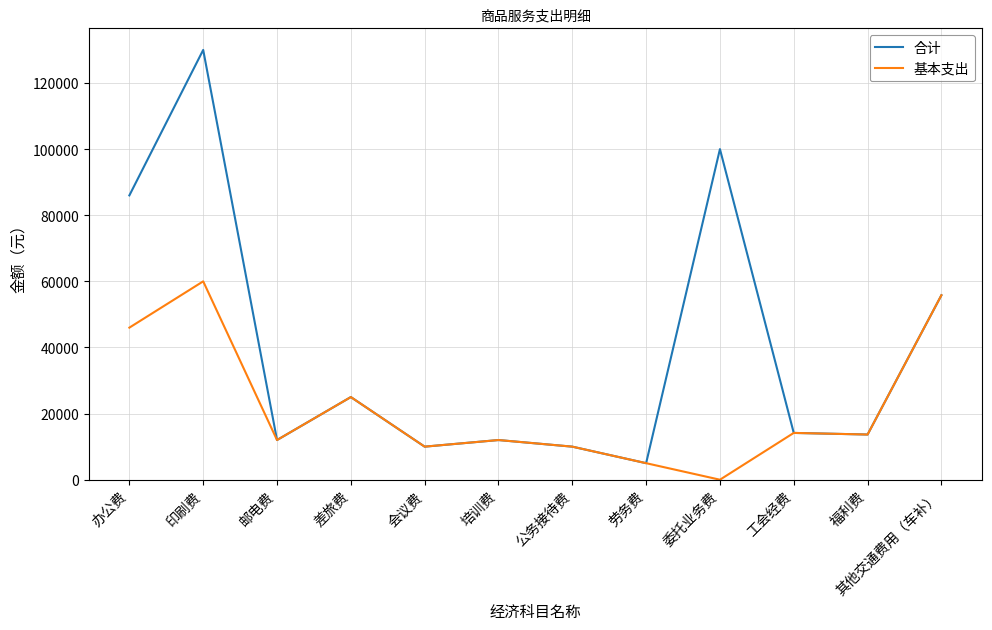

How many values in 基本支出 are above zero?

11